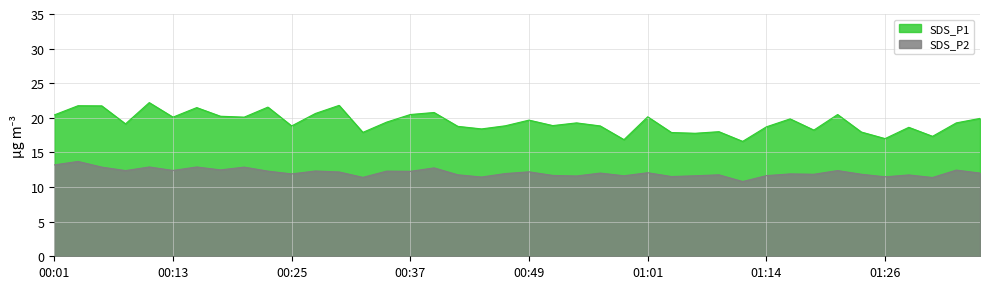

True or false: SDS_P2 and SDS_P1 cross at least once.

False